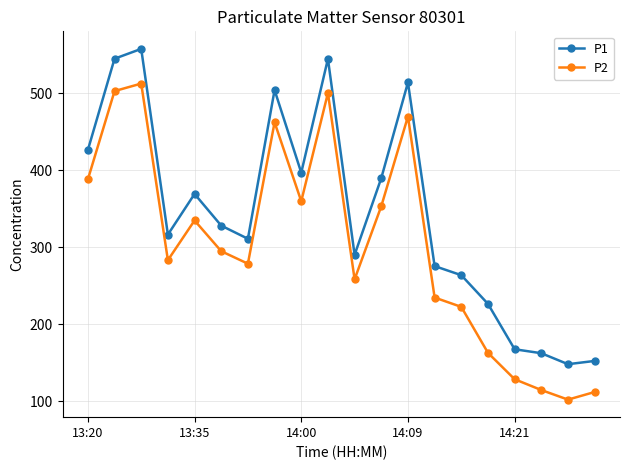

Which series has the widest spread of values?

P2